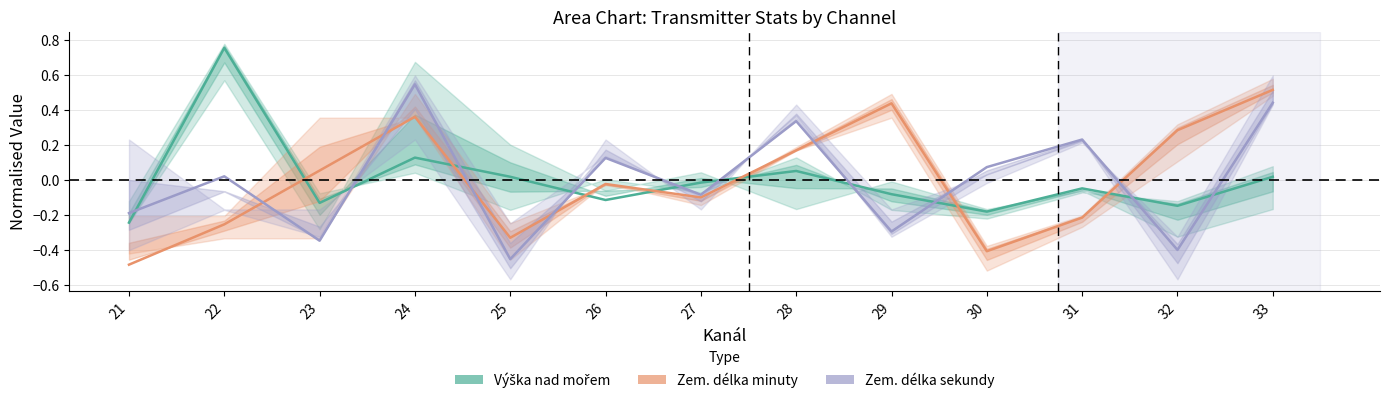

At which label is Avg Zem delka minuty closest to 0?

26